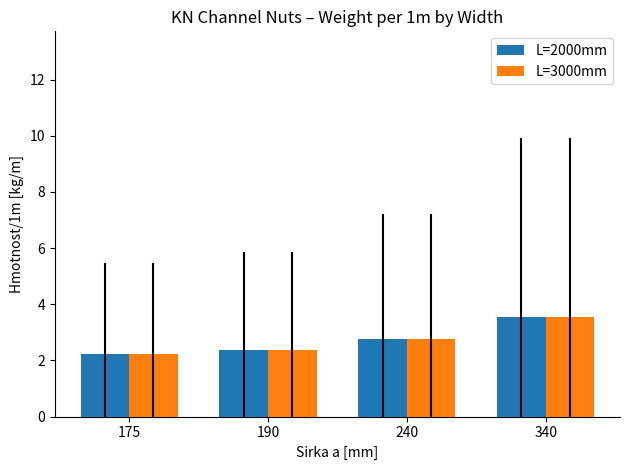

Which category has the highest value in the L=3000mm series?

340